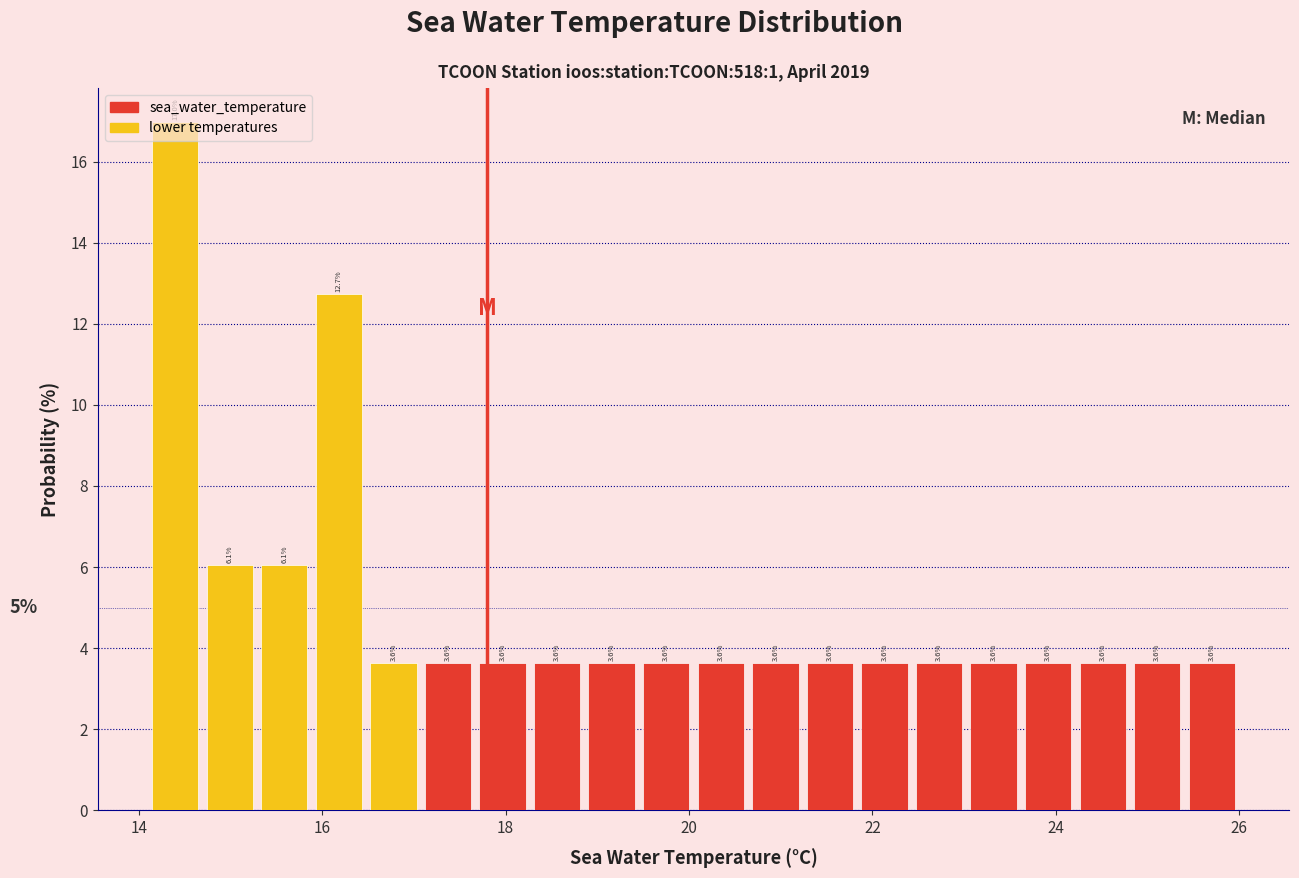

Read against the x-axis, roughly where is the centre of the tallest bar?

14.4